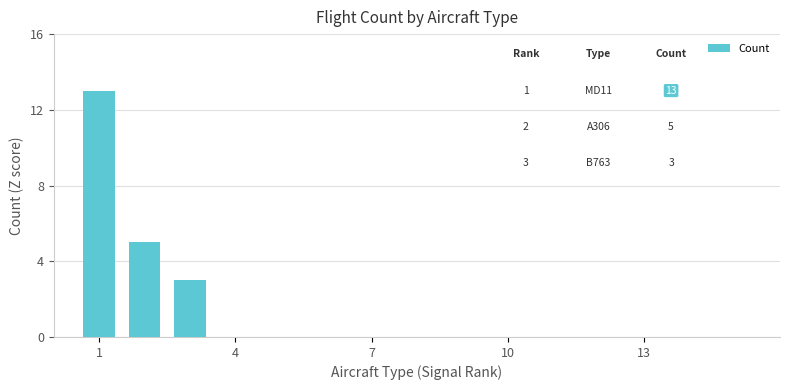

What is the greatest value displayed?

13